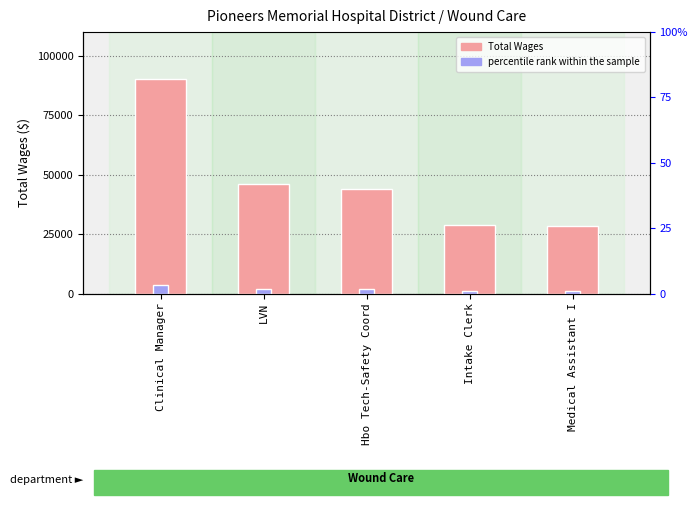

What is the sum of all percentile rank within the sample values?

9487.2